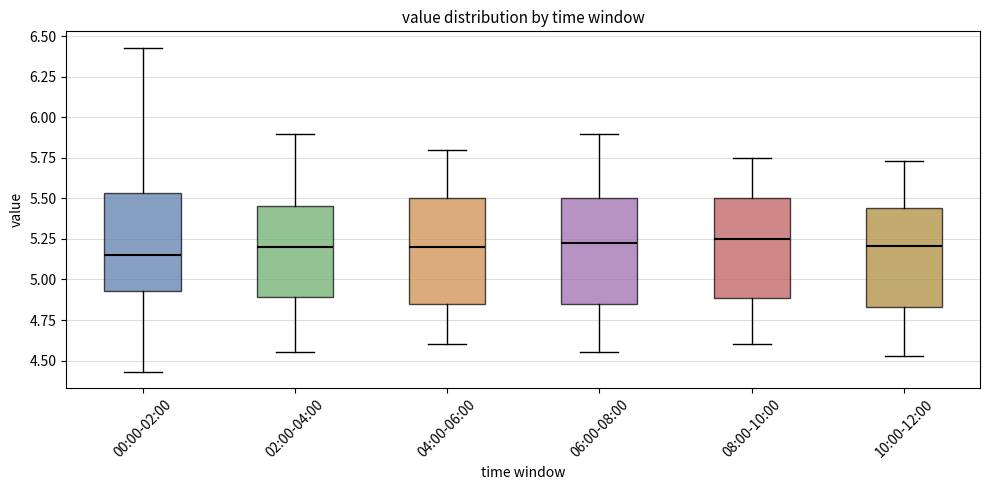

Reading left to right, transcribe this box plot: for each box, give where its median line is, the range the box spans, and where its two whiskers end, as read against the y-axis. The values are not printed on the chart, so give them approximately, as read against the axis.

00:00-02:00: median 5.15, box 4.95 to 5.55, whiskers 4.45 to 6.45
02:00-04:00: median 5.20, box 4.90 to 5.45, whiskers 4.55 to 5.90
04:00-06:00: median 5.20, box 4.85 to 5.50, whiskers 4.60 to 5.80
06:00-08:00: median 5.25, box 4.85 to 5.50, whiskers 4.55 to 5.90
08:00-10:00: median 5.25, box 4.90 to 5.50, whiskers 4.60 to 5.75
10:00-12:00: median 5.20, box 4.85 to 5.45, whiskers 4.55 to 5.75